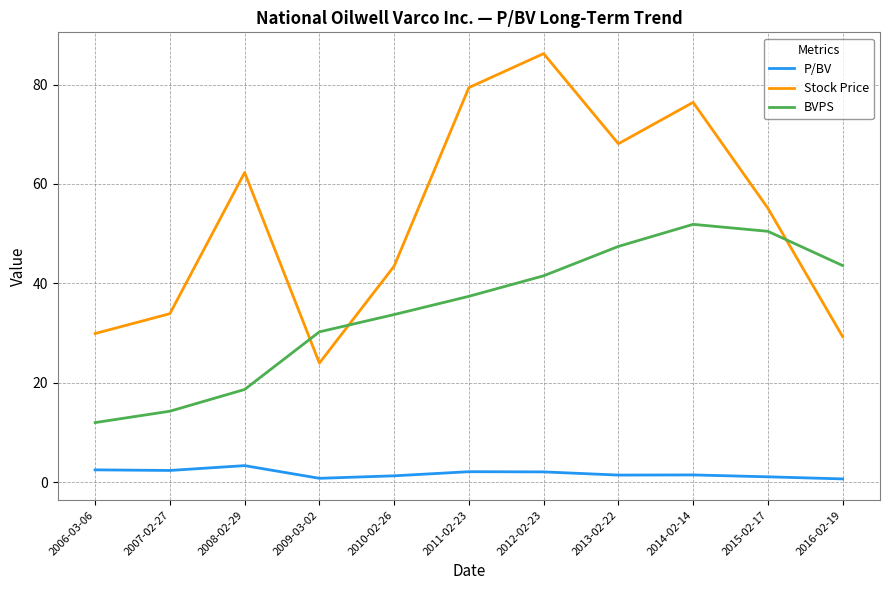

What is the maximum value for Stock Price?

86.2